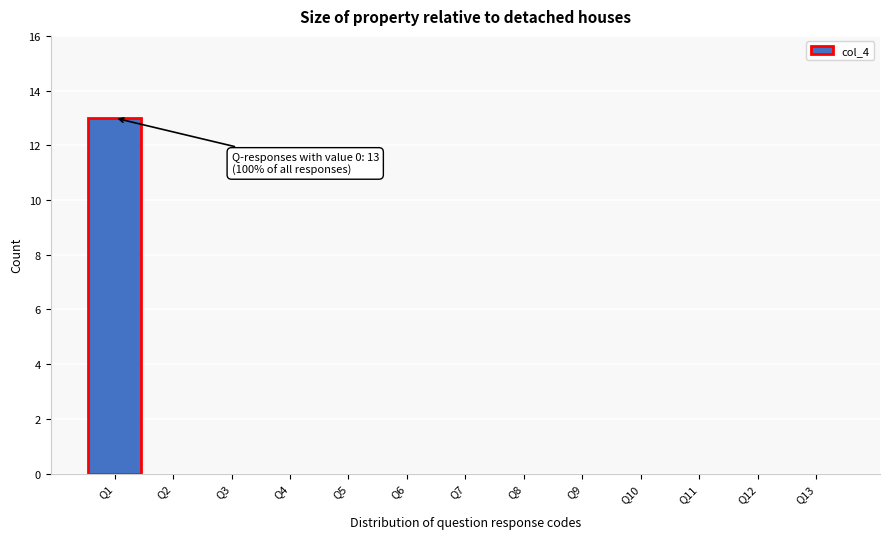

True or false: the data shows 0 at Q9.

True